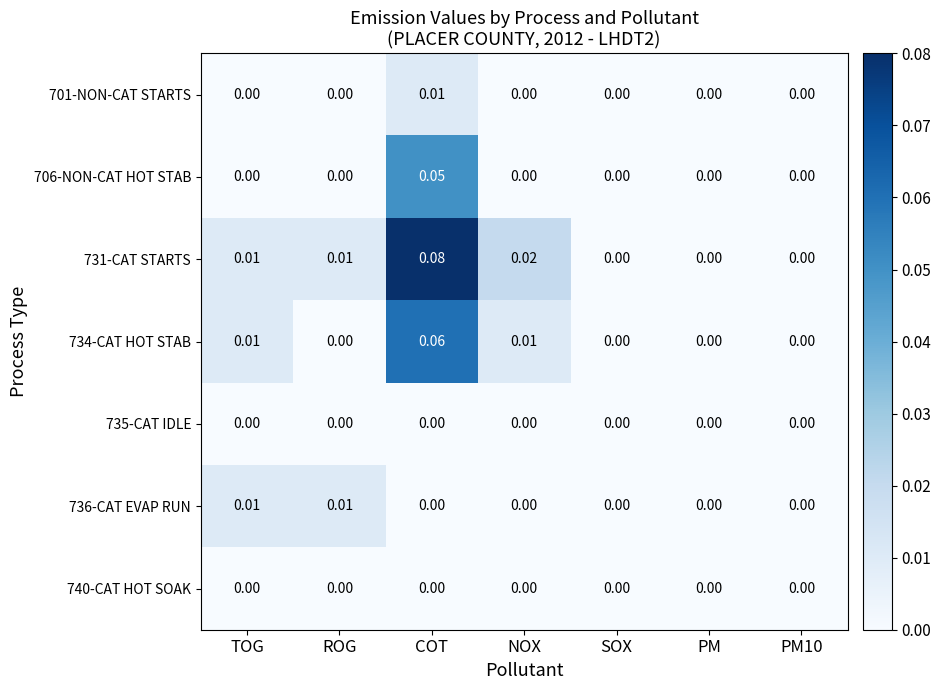

At which category is the sum across all series the highest?

COT